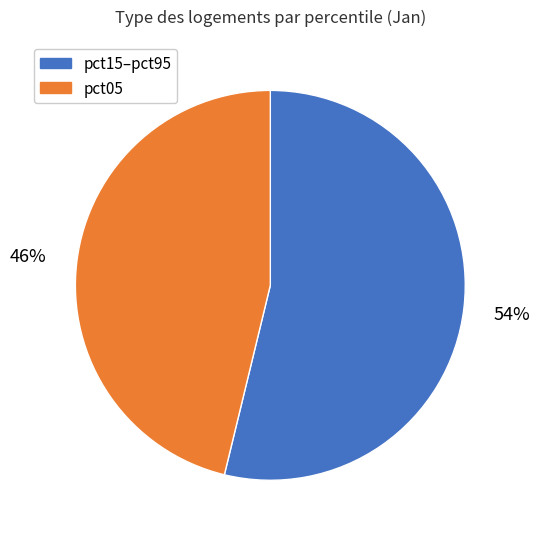

How many slices are in this pie chart?

2